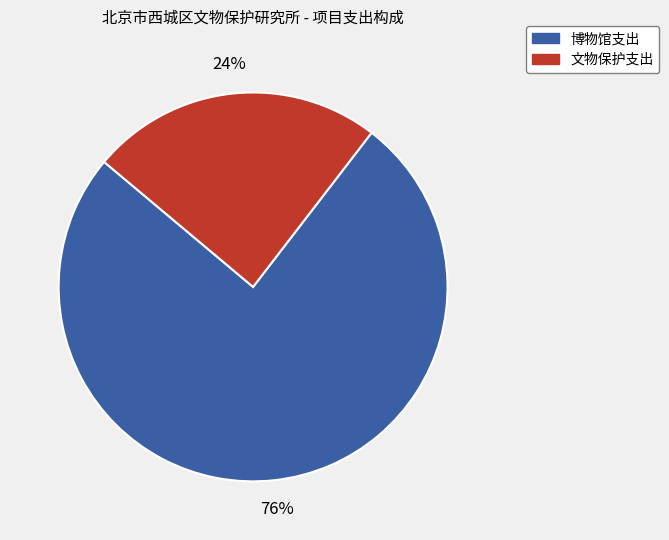

Do 博物馆支出 and 文物保护支出 together represent more than half of the pie?

Yes